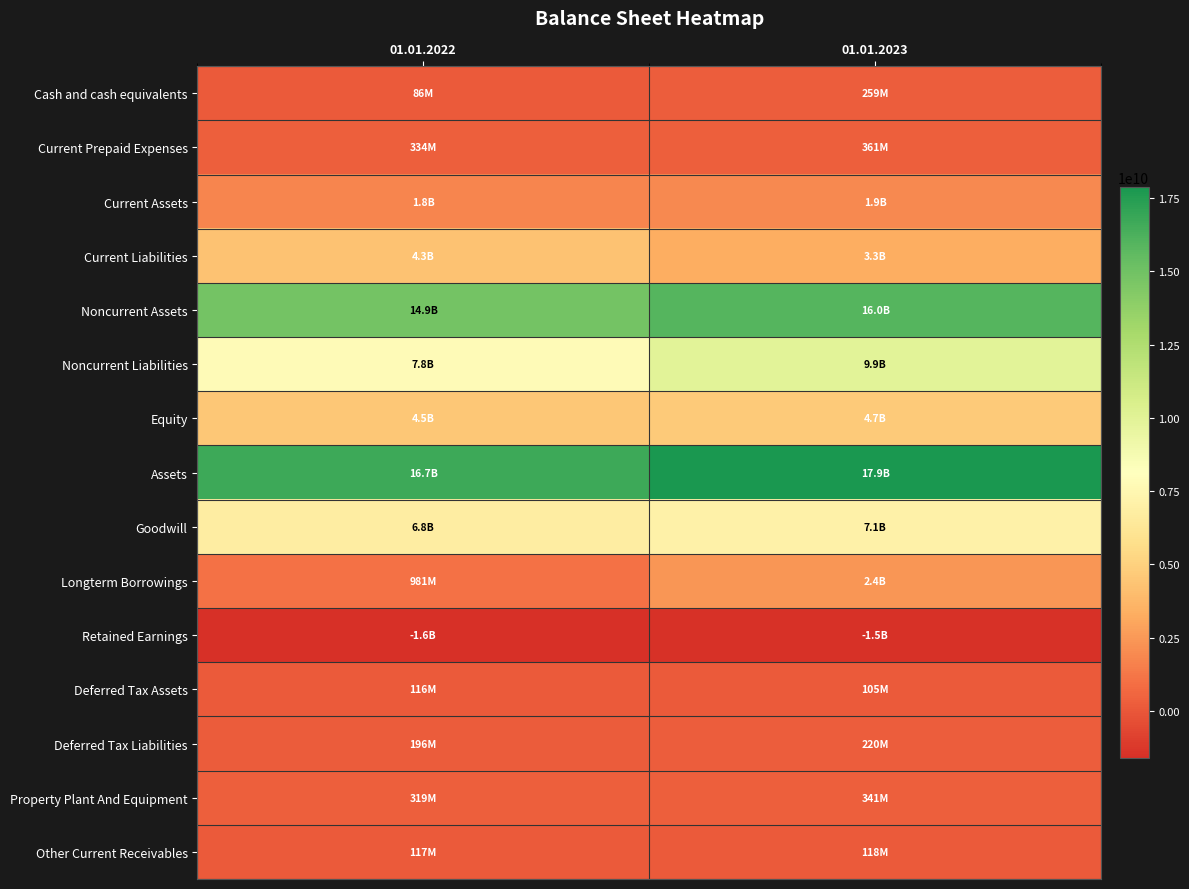

At how many categories does at least one series exceed 17129242427?

1